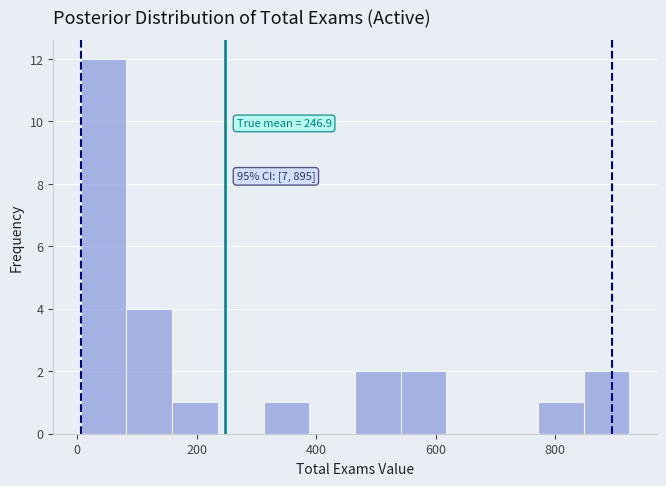

Around what value on the x-axis is the tallest bar? Give the approximate position of its centre, as read against the axis.

40